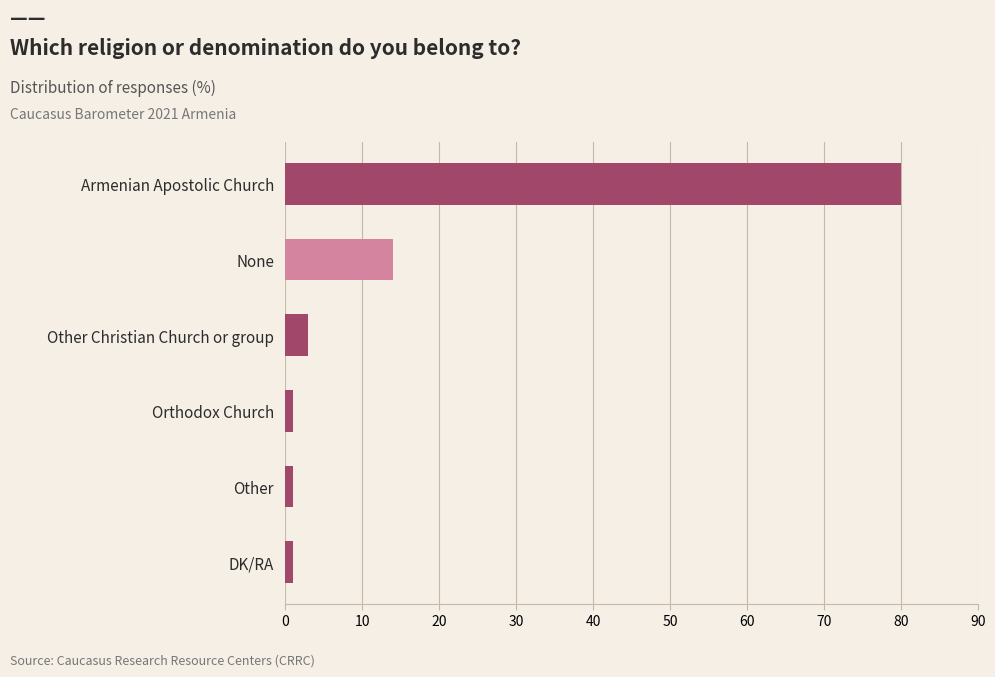

Reading bottom to top, what are all the values shown in this chart?

1	1	1	3	14	80